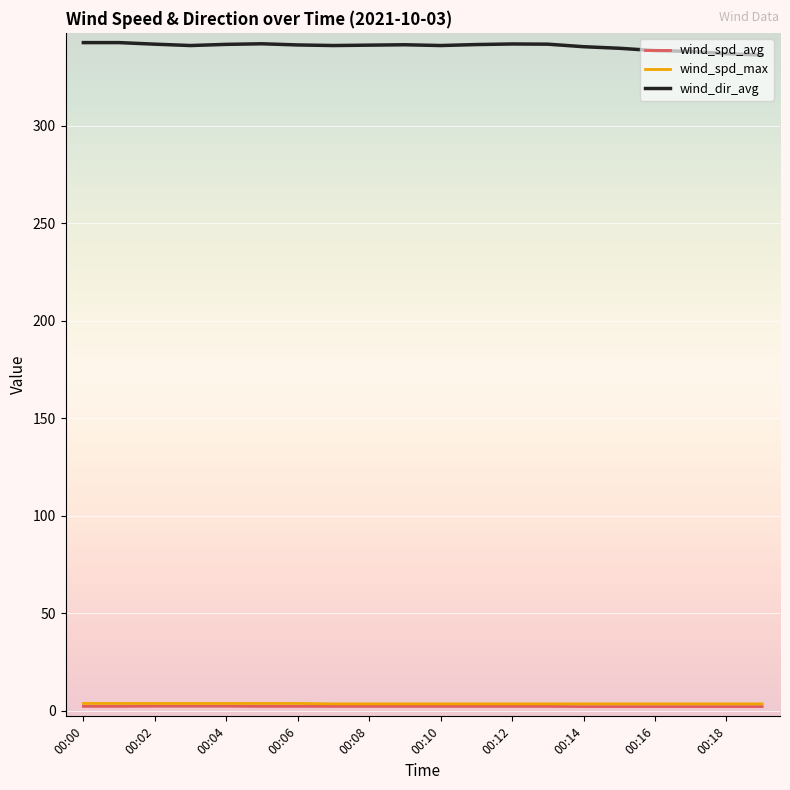

What is the greatest value displayed?

342.5